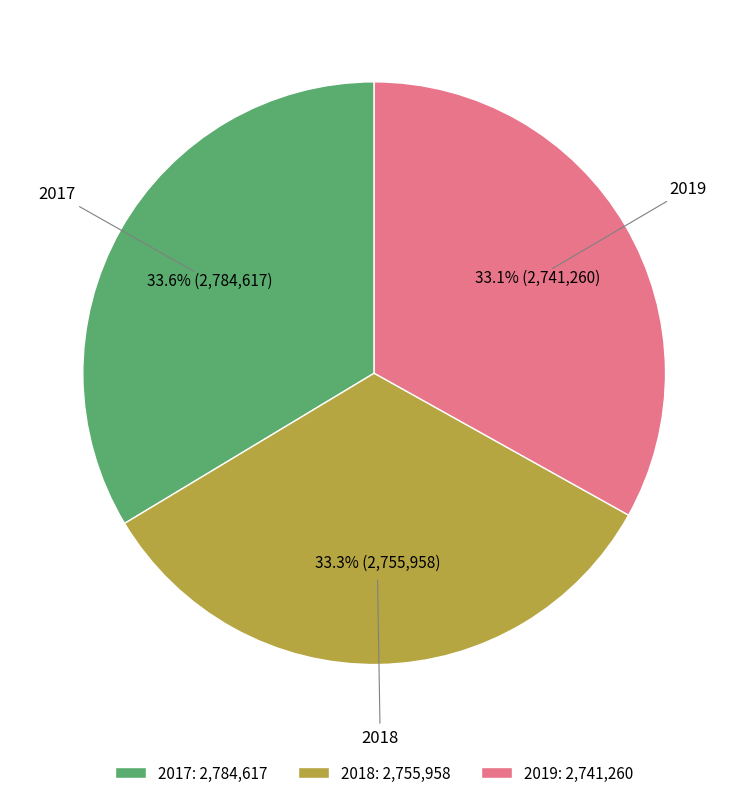

Does 2018: 2,755,958 represent more than half of the total?

No